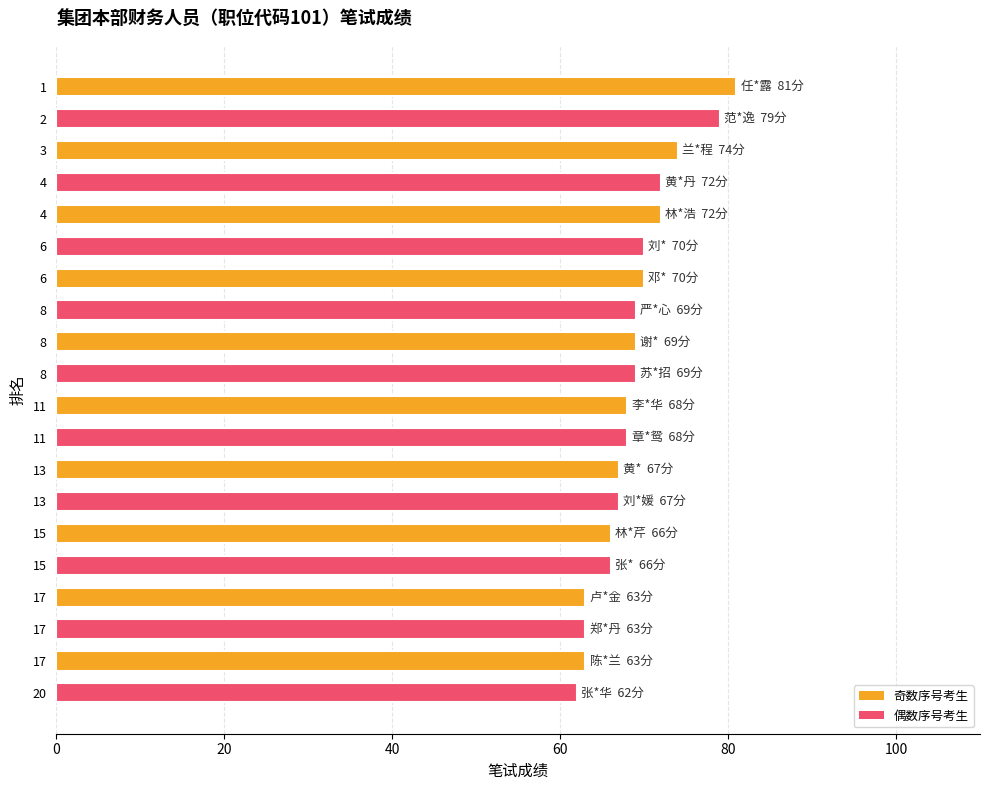

How many data points are less than 69?

10